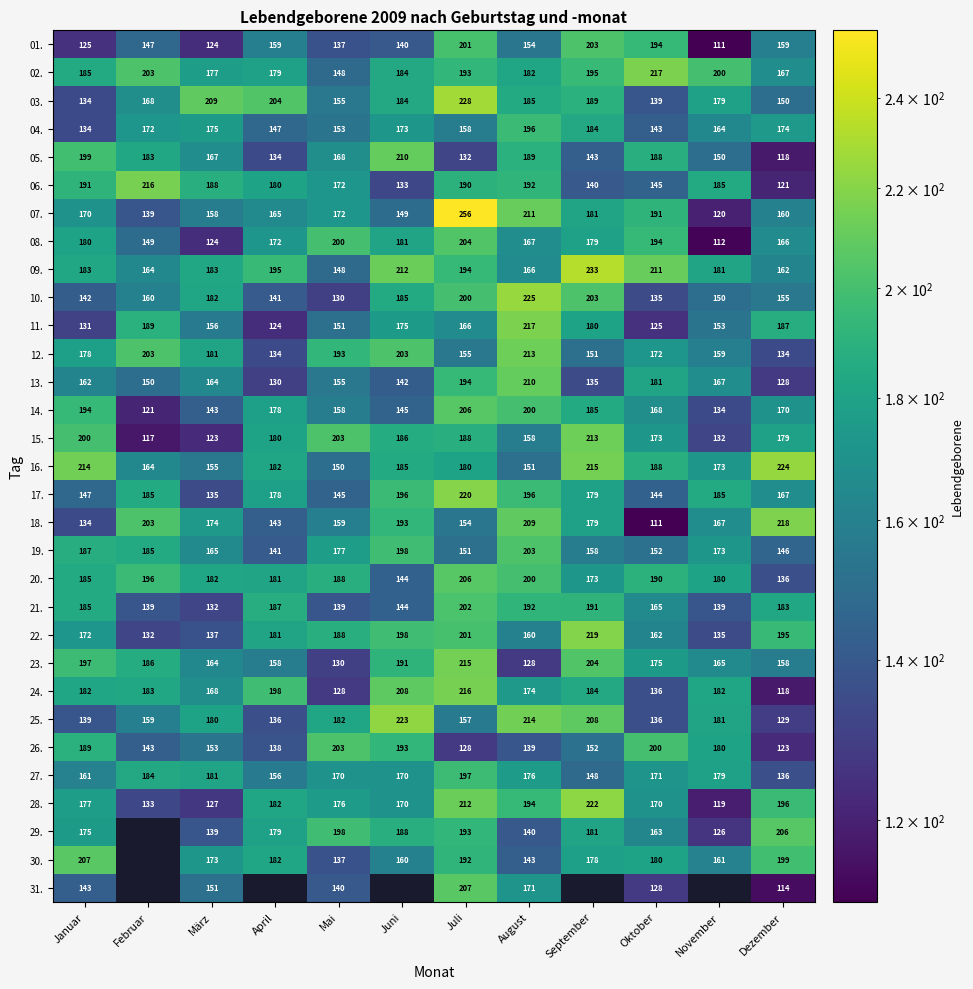

What is the difference between the 13. values at Januar and Oktober?

19